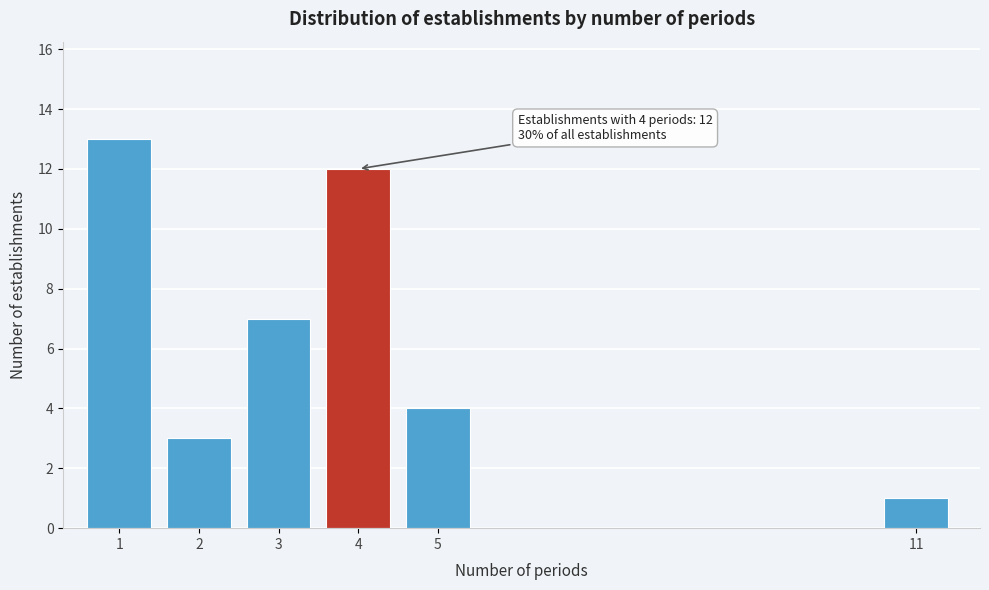

Reading left to right, extract all data points from this chart.

13	3	7	12	4	1